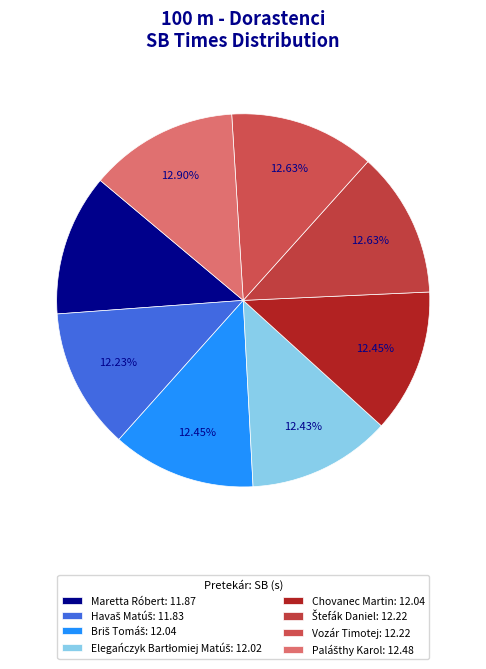

Is Štefák Daniel the majority of the pie?

No